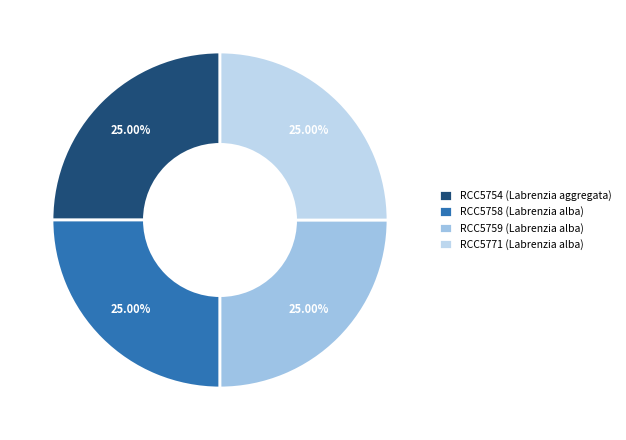

Does RCC5771 (Labrenzia alba) account for over 50% of the chart?

No